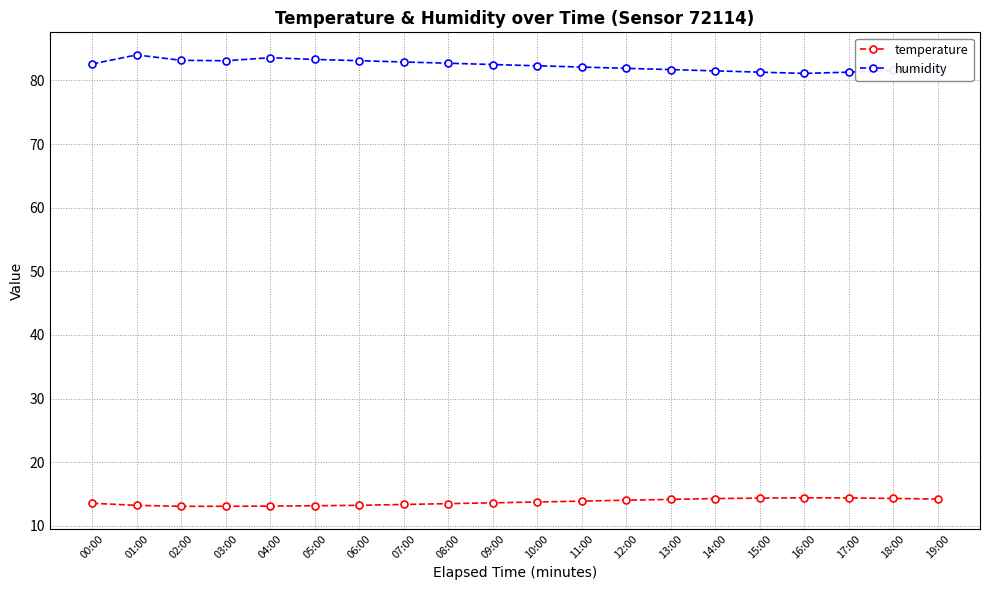

True or false: temperature and humidity cross at least once.

False